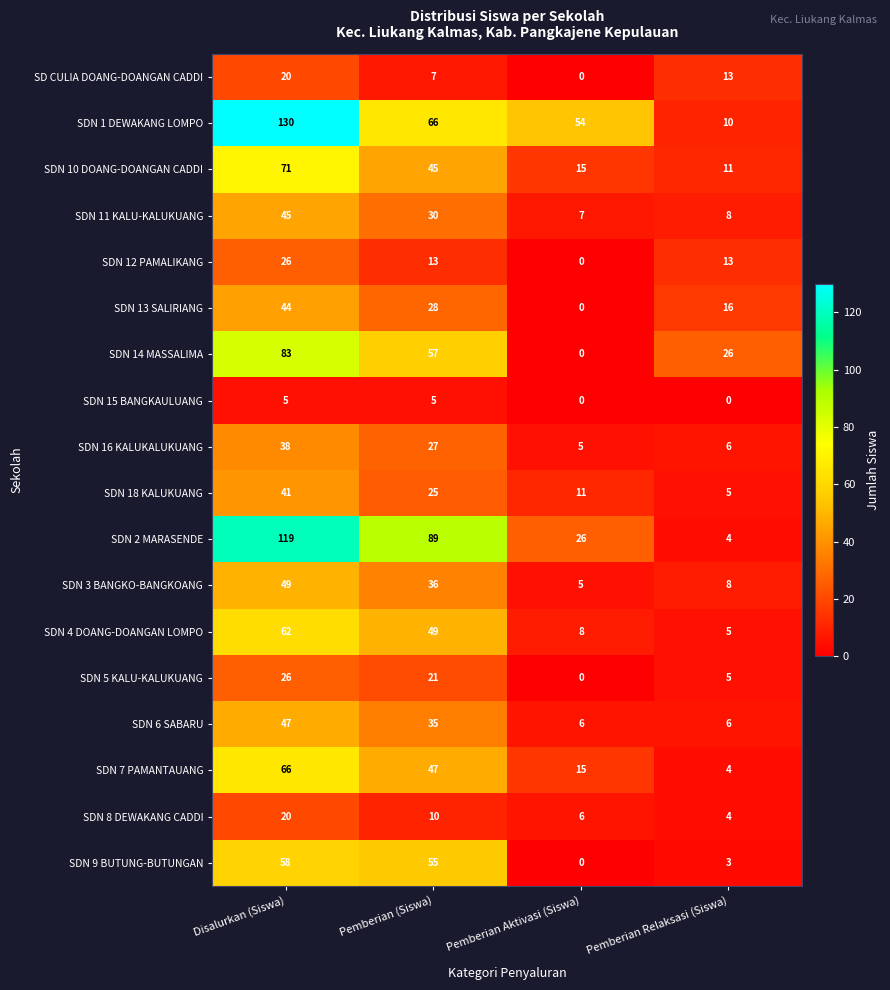

At how many categories does at least one series exceed 55?

2